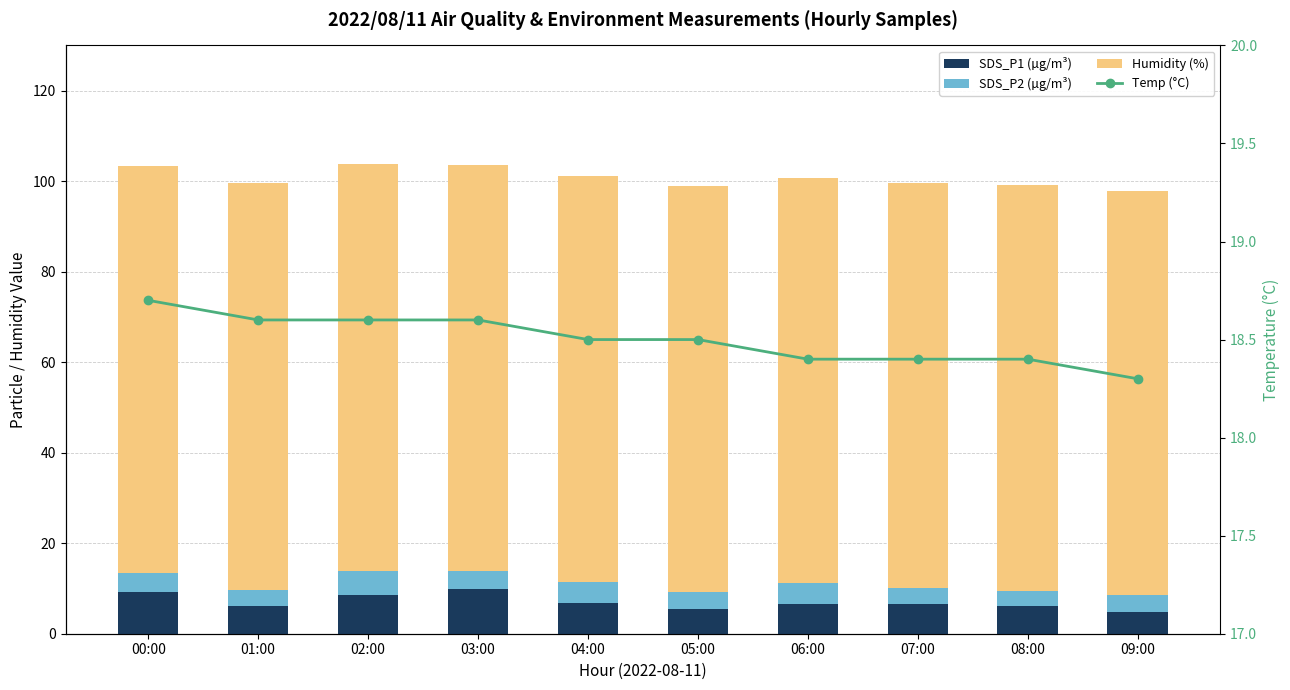

Is the value of SDS_P1 (µg/m³) at 03:00 greater than the value of Temp (°C) at 04:00?

No